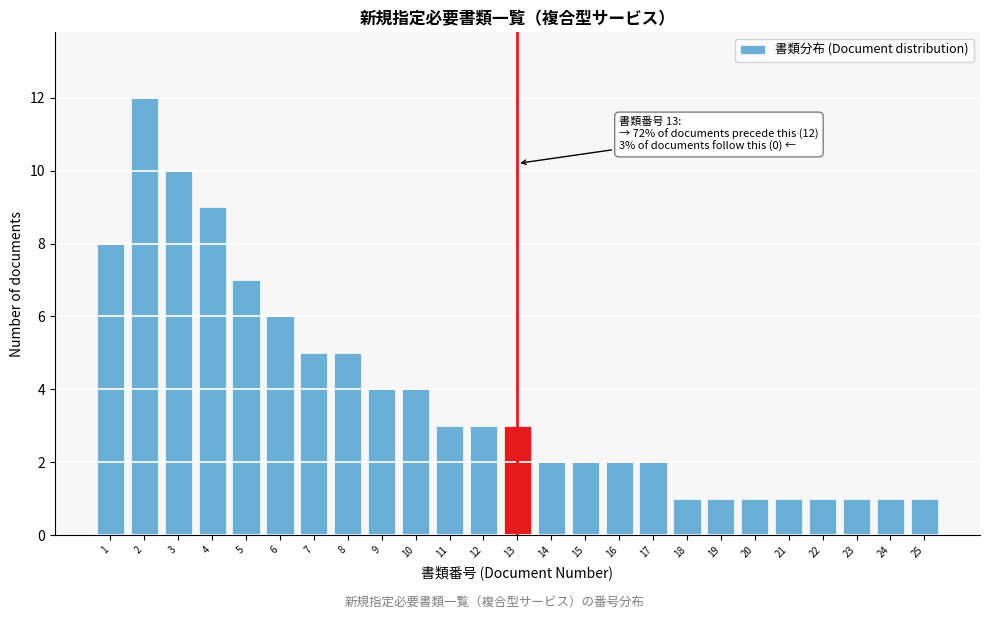

Reading left to right, transcribe all the data shown in this chart.

8	12	10	9	7	6	5	5	4	4	3	3	3	2	2	2	2	1	1	1	1	1	1	1	1